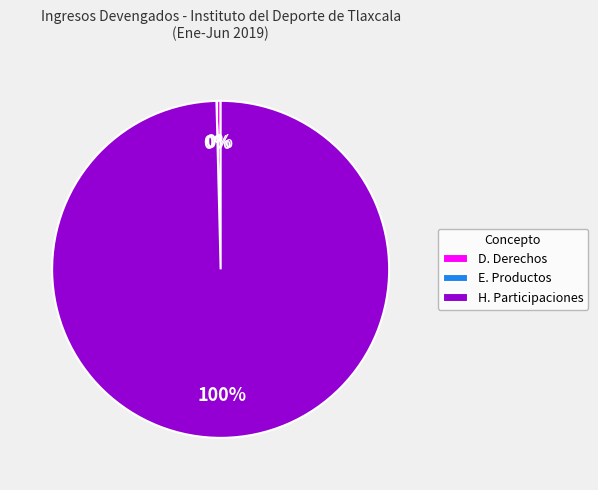

Combined, do D. Derechos and H. Participaciones account for over 50%?

Yes